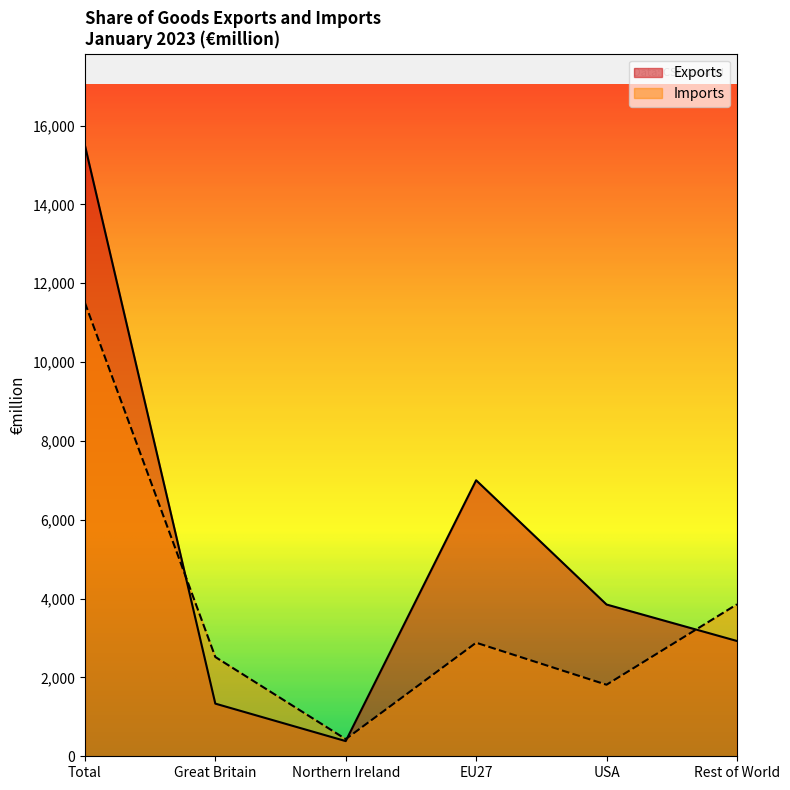

Which has a higher value, Great Britain or Northern Ireland?

Great Britain